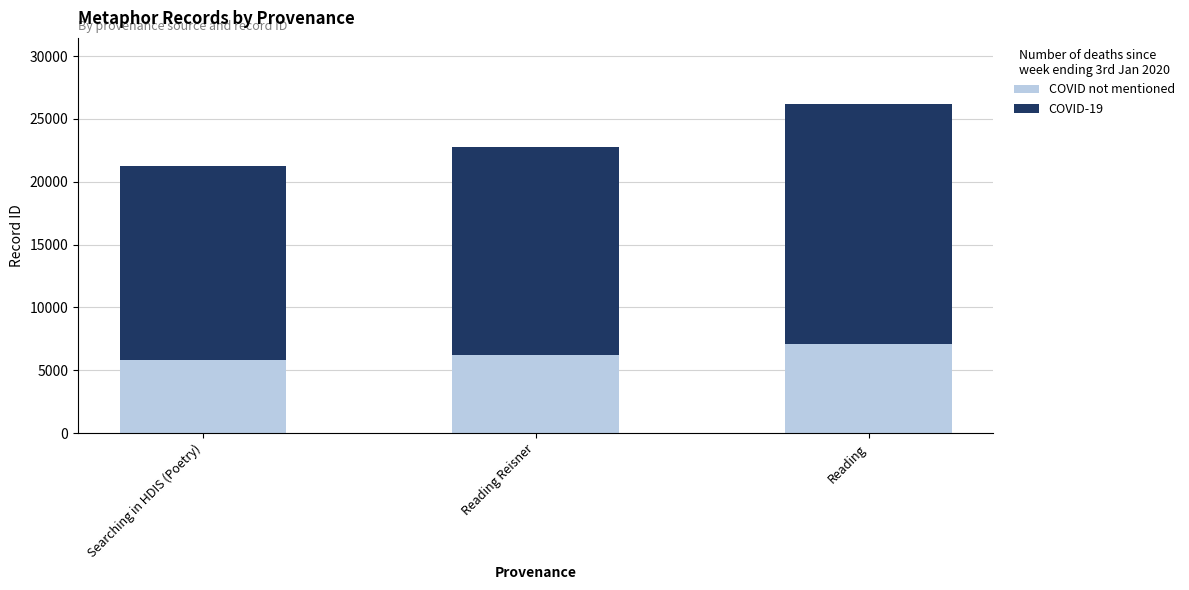

Are the bars grouped side by side (vs. stacked)?

No